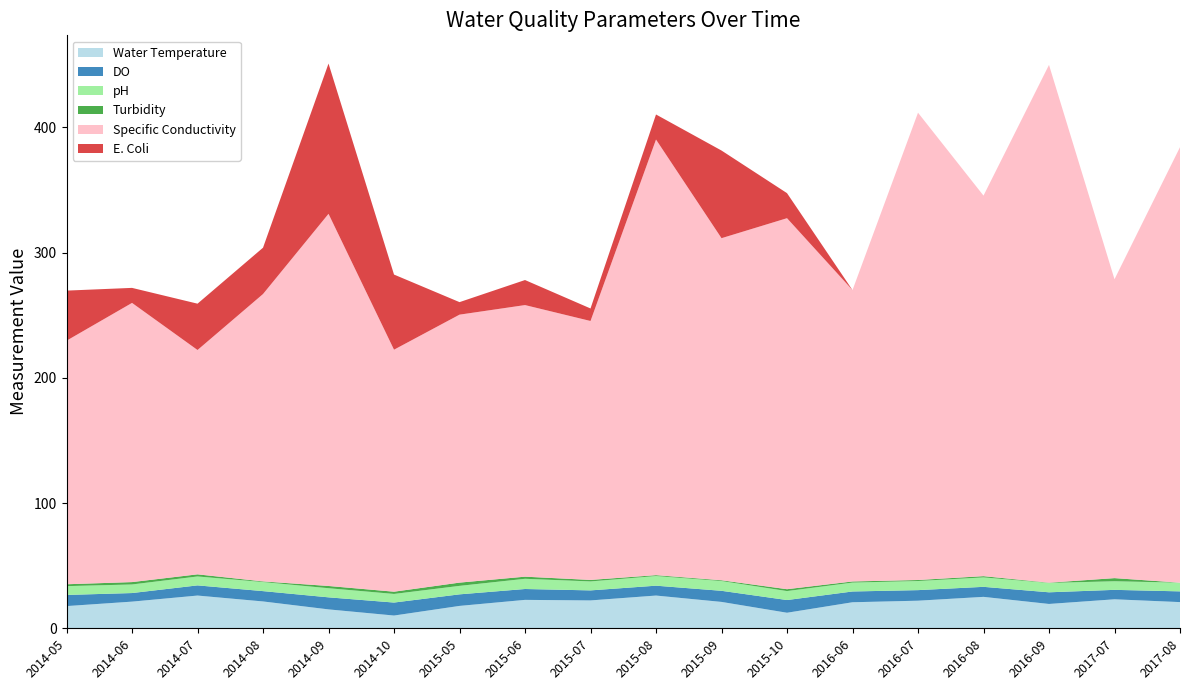

Reading right to left, what are all the values shown in this chart?

Water Temperature: 2017-08=20.9	2017-07=23.2	2016-09=19.4	2016-08=25.1	2016-07=22.0	2016-06=20.8	2015-10=12.4	2015-09=21.1	2015-08=26.1	2015-07=22.3	2015-06=22.7	2015-05=17.9	2014-10=10.2	2014-09=15.1	2014-08=21.4	2014-07=26.1	2014-06=21.3	2014-05=17.7
DO: 2017-08=8.6	2017-07=7.5	2016-09=9.3	2016-08=8.0	2016-07=8.4	2016-06=8.6	2015-10=10.1	2015-09=8.9	2015-08=7.9	2015-07=8.0	2015-06=8.7	2015-05=9.2	2014-10=10.4	2014-09=9.6	2014-08=8.2	2014-07=8.1	2014-06=6.8	2014-05=8.9
pH: 2017-08=6.9	2017-07=6.9	2016-09=7.5	2016-08=7.5	2016-07=7.3	2016-06=7.1	2015-10=7.2	2015-09=7.8	2015-08=7.7	2015-07=7.2	2015-06=8.2	2015-05=6.8	2014-10=6.9	2014-09=7.3	2014-08=7.2	2014-07=7.1	2014-06=6.8	2014-05=7.0
Turbidity: 2017-08=0.0	2017-07=2.5	2016-09=0.2	2016-08=1.0	2016-07=0.8	2016-06=0.9	2015-10=1.5	2015-09=0.6	2015-08=0.7	2015-07=1.2	2015-06=1.7	2015-05=2.6	2014-10=1.8	2014-09=1.8	2014-08=0.5	2014-07=1.7	2014-06=1.9	2014-05=1.5
Specific Conductivity: 2017-08=347.8	2017-07=238.7	2016-09=413.5	2016-08=303.9	2016-07=373.2	2016-06=232.7	2015-10=296.3	2015-09=273.2	2015-08=347.9	2015-07=206.8	2015-06=216.9	2015-05=214.0	2014-10=193.3	2014-09=297.2	2014-08=229.5	2014-07=179.2	2014-06=223.0	2014-05=194.5
E. Coli: 2017-08=0.0	2017-07=0.0	2016-09=0.0	2016-08=0.0	2016-07=0.0	2016-06=0.0	2015-10=20.0	2015-09=70.0	2015-08=20.0	2015-07=10.0	2015-06=20.0	2015-05=10.0	2014-10=60.0	2014-09=120.0	2014-08=37.0	2014-07=37.0	2014-06=12.0	2014-05=40.0